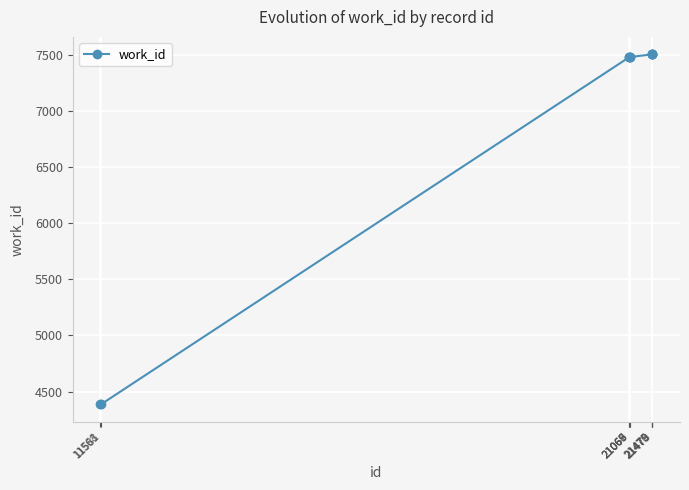

What is the minimum value shown in the chart?

4387